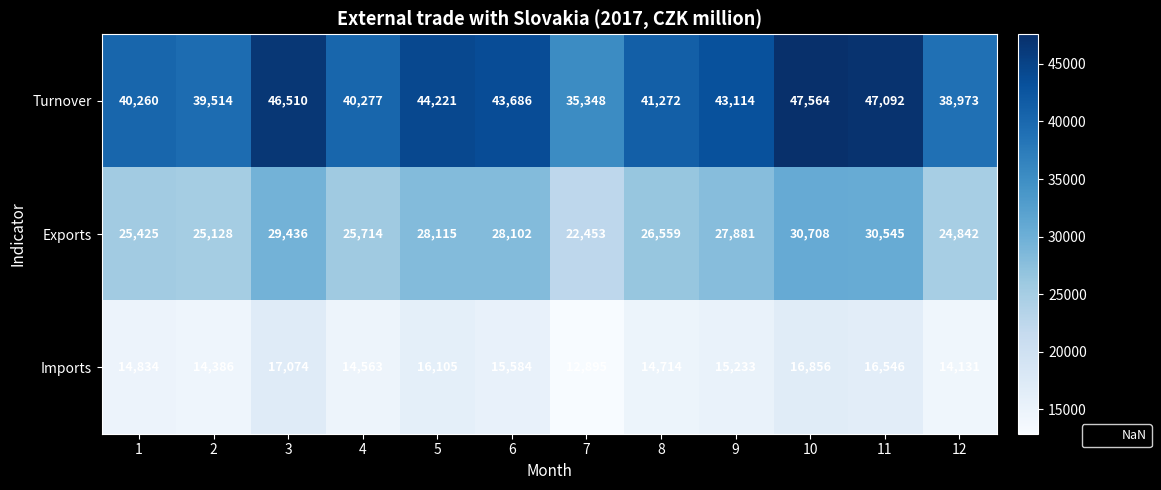

Count the number of categories in the chart.

12